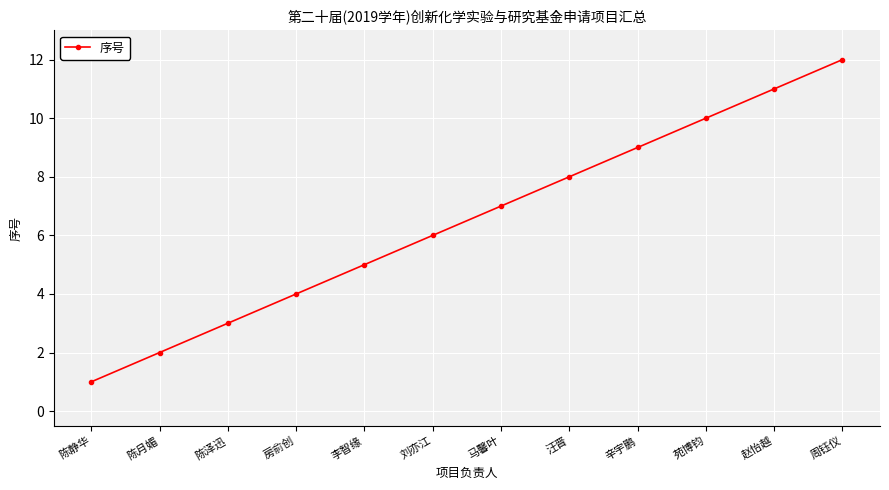

Rank the categories by value from highest to lowest.

周钰仪, 赵怡越, 苑博钧, 辛宇鹏, 汪晋, 马馨叶, 刘亦江, 李智缘, 房俞创, 陈泽迅, 陈月媚, 陈静华